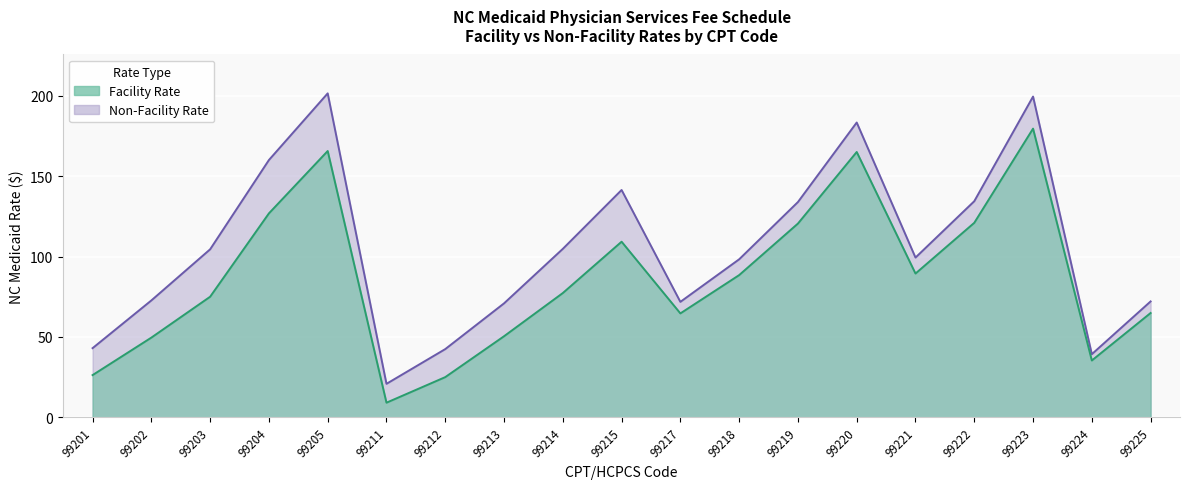

What is the sum of the Non-Facility Rate values at 99217 and 99211?

92.6